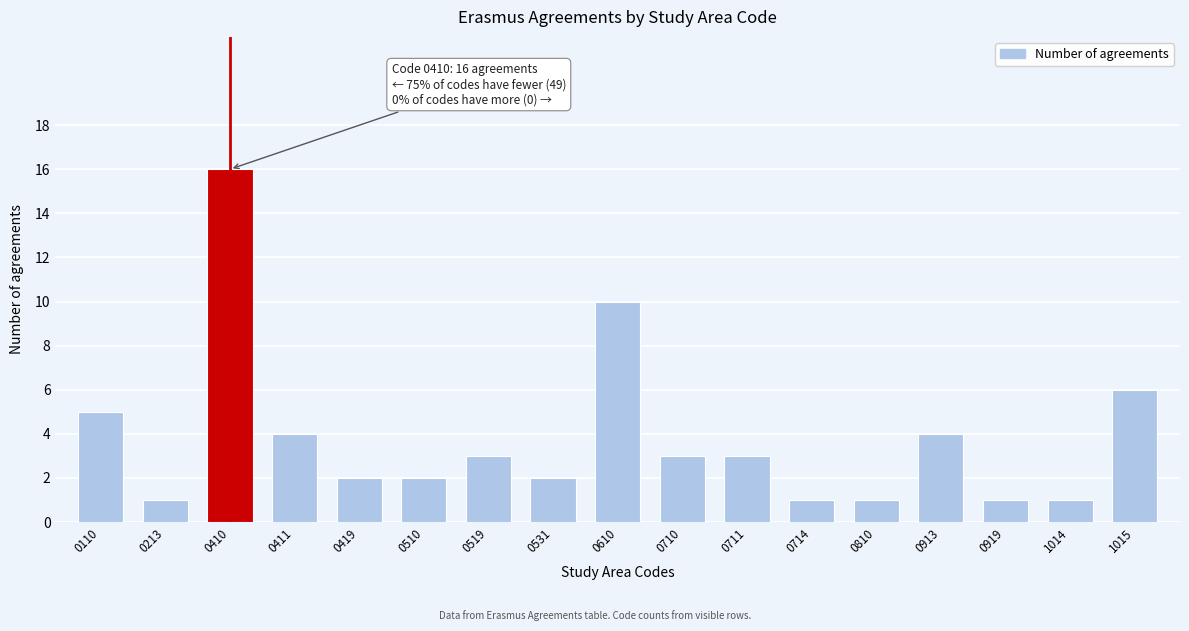

Reading left to right, extract all data points from this chart.

0110=5	0213=1	0410=16	0411=4	0419=2	0510=2	0519=3	0531=2	0610=10	0710=3	0711=3	0714=1	0810=1	0913=4	0919=1	1014=1	1015=6